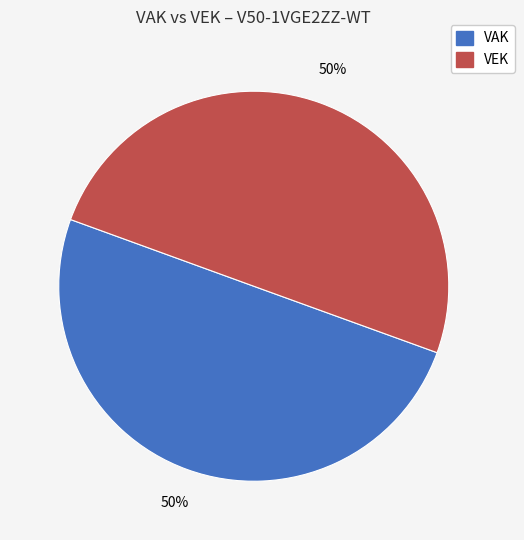

Is the sum of VEK and VAK greater than half?

Yes